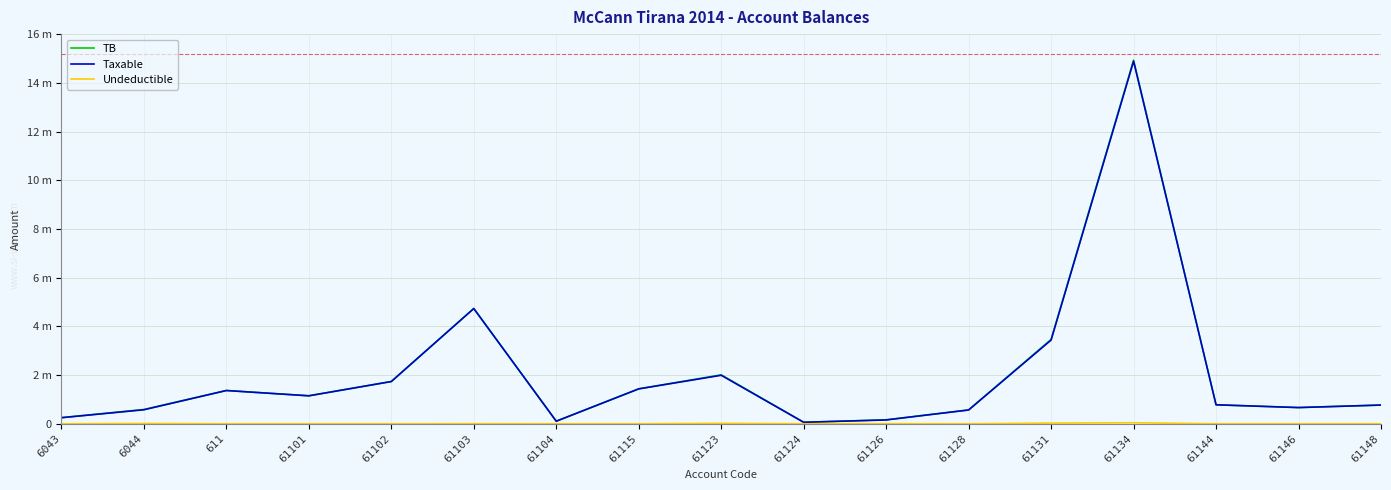

What is the label of the 7th point from the left?

61104